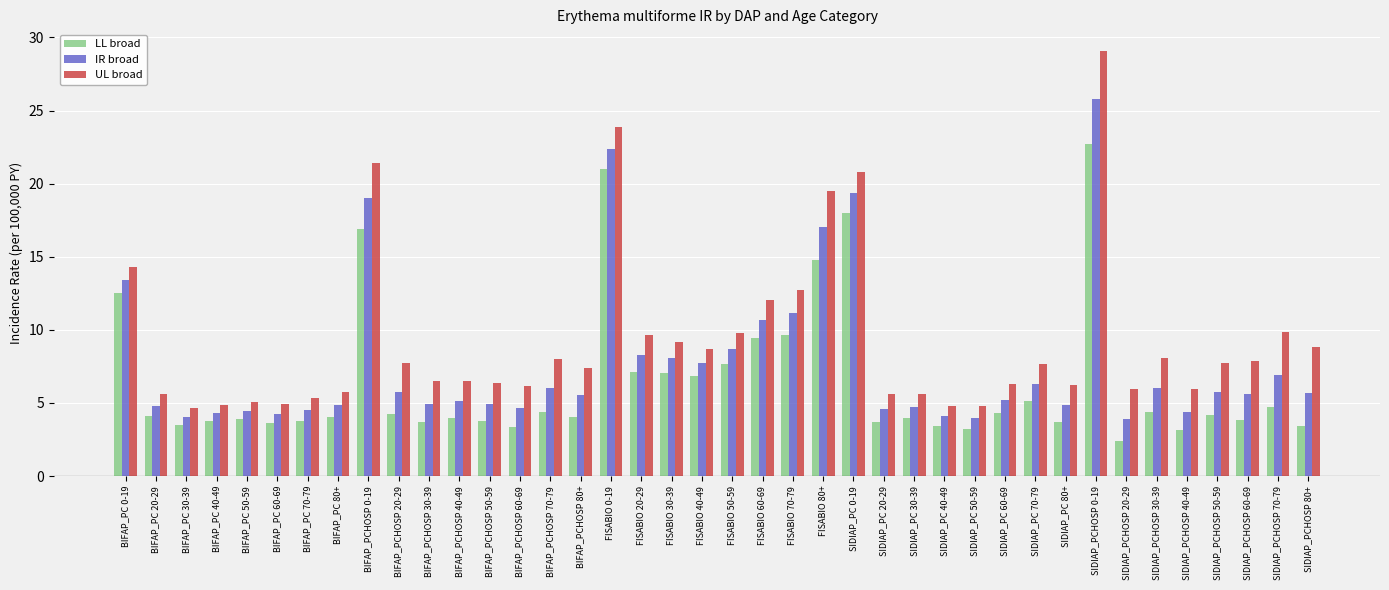

Between FISABIO 70-79 and SIDIAP_PC 40-49, which series saw the biggest shift?

UL broad